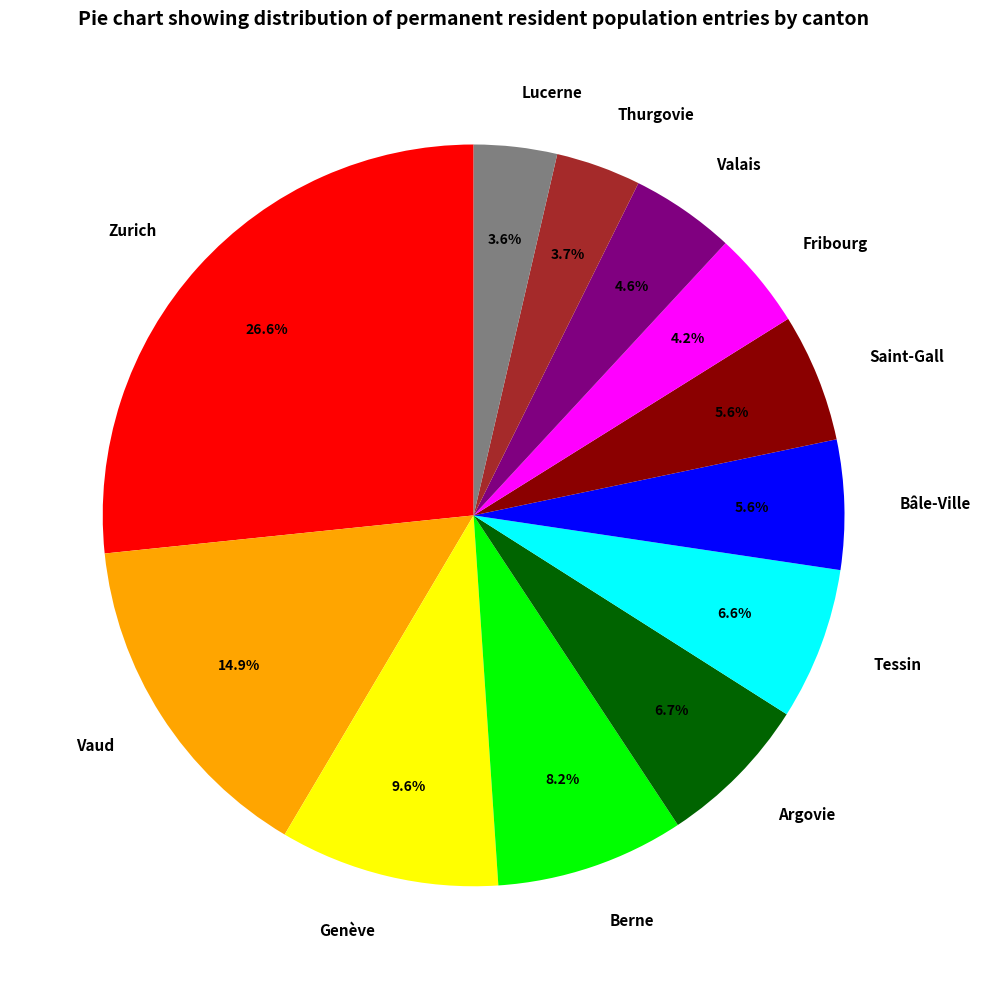

To the nearest percent, what portion does Zurich represent?

27%